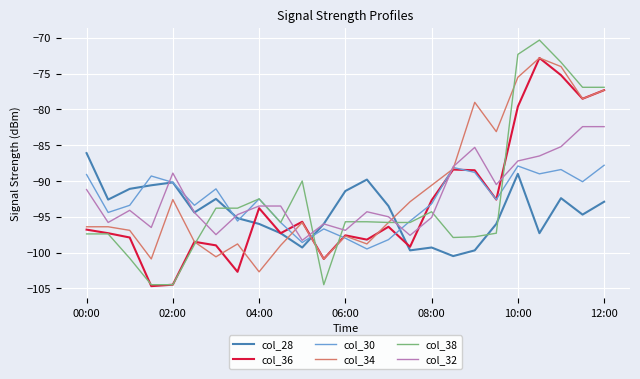

How many intersections are there between col_38 and col_32?

9